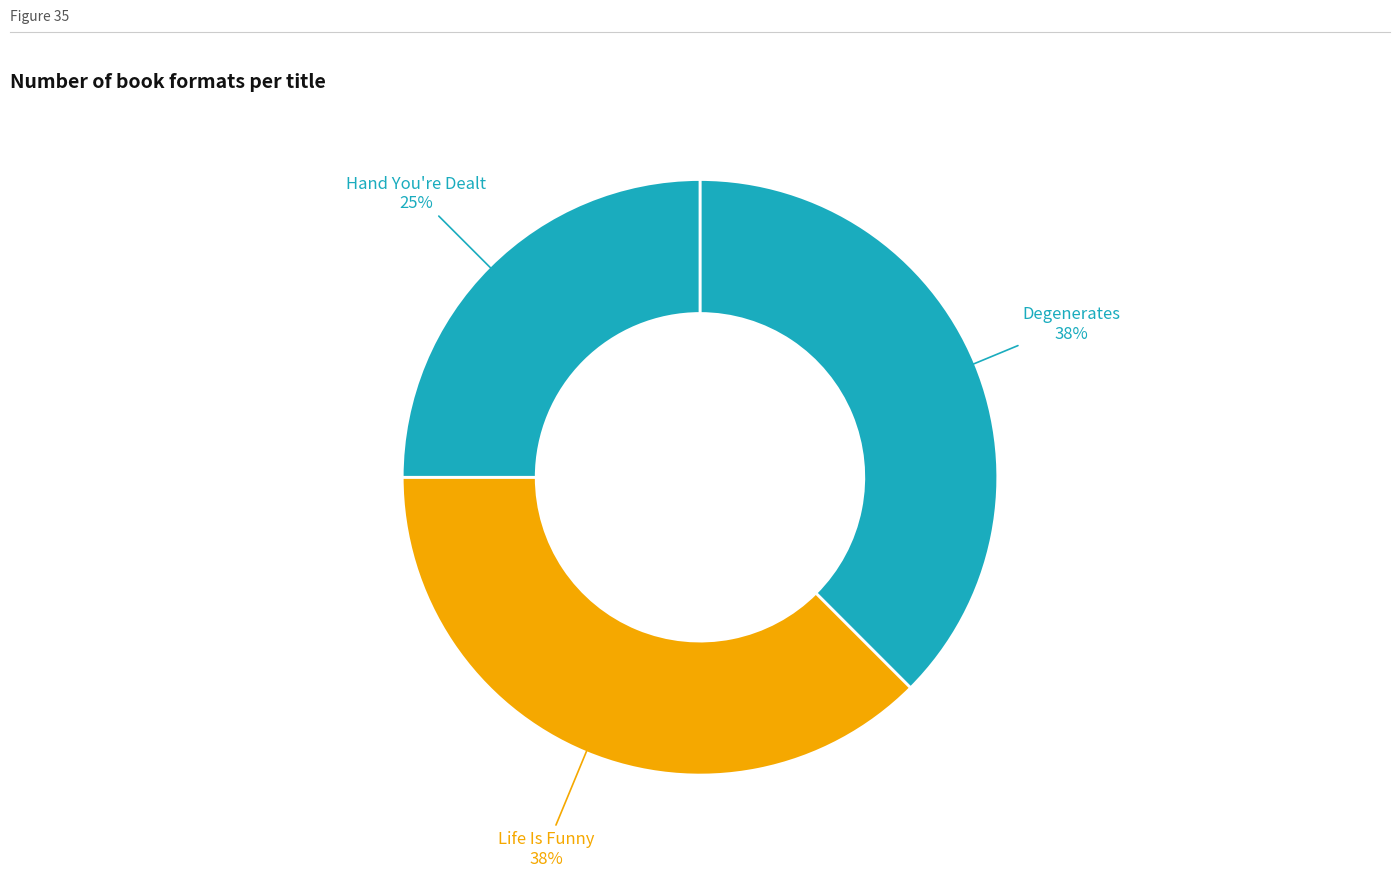

Which category has the biggest portion of the pie?

Degenerates